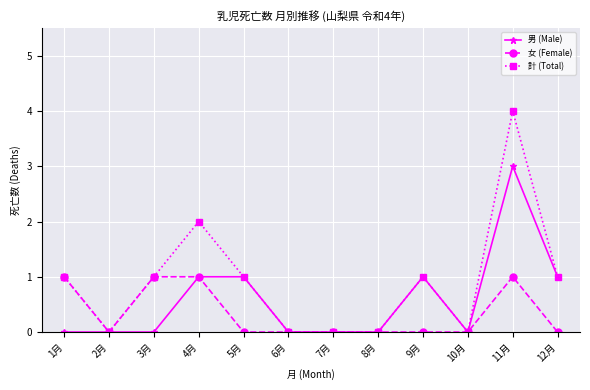

Which series has the largest range (max minus min)?

計 (Total)